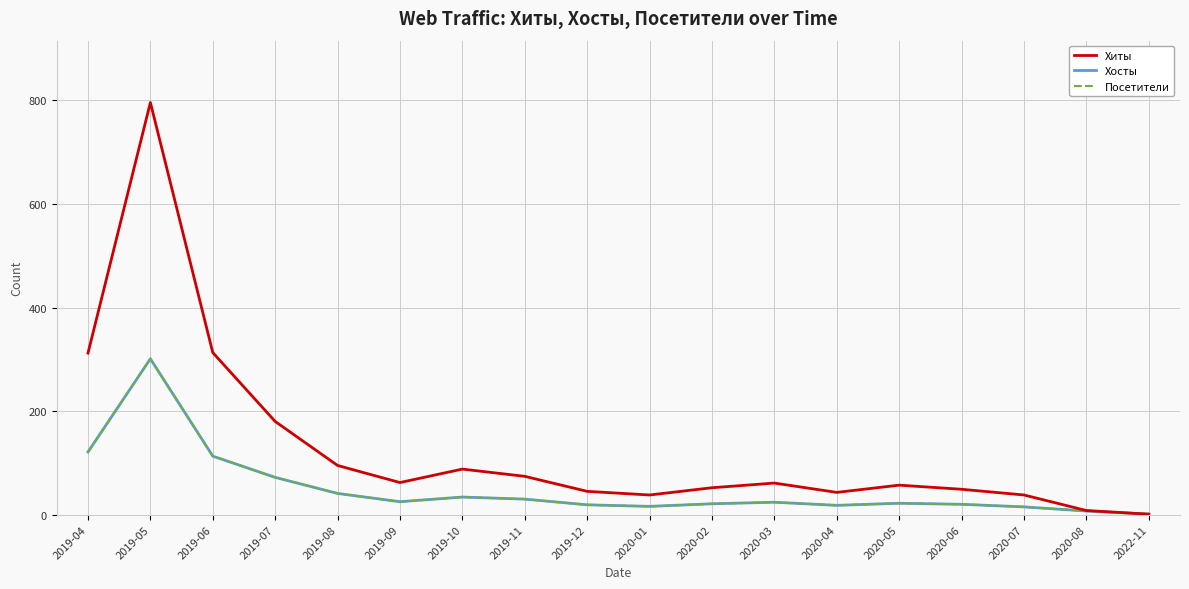

Does the chart have visible grid lines?

Yes